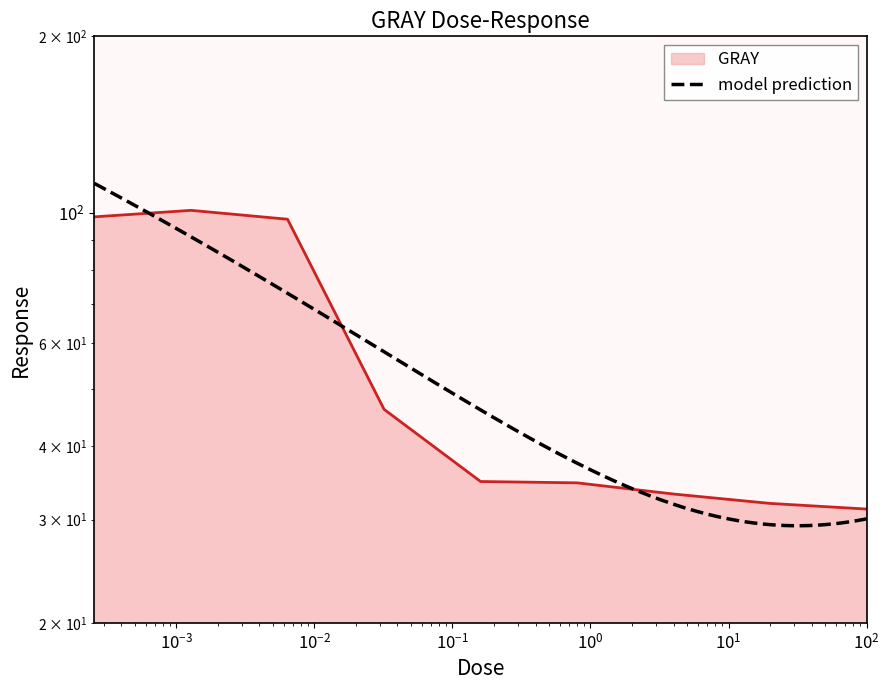

What is the difference between the maximum and minimum values?

69.7